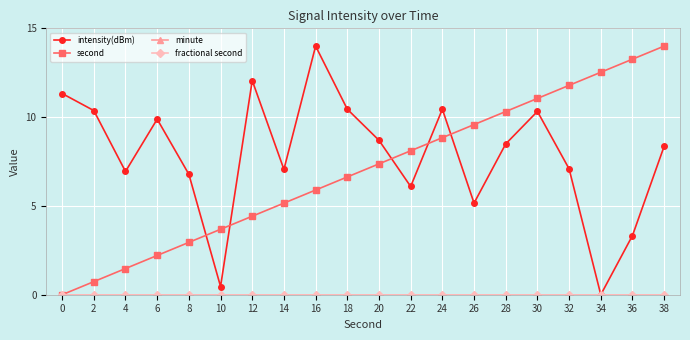

Is this an area chart (filled region under the line)?

No